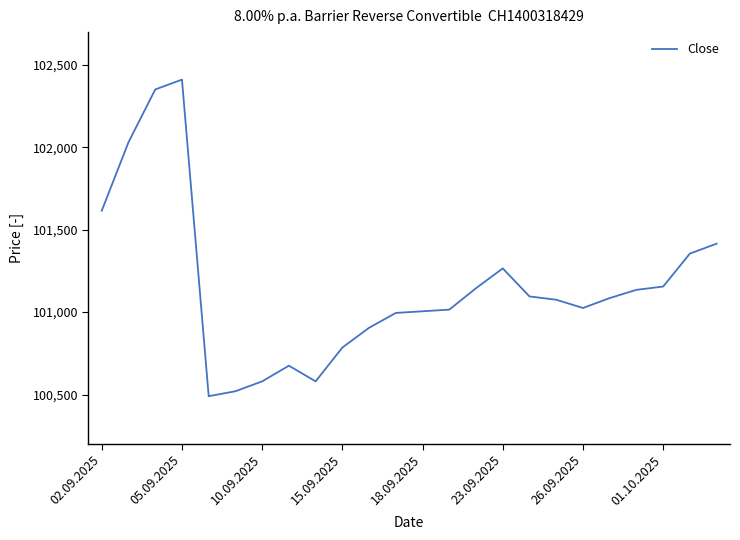

What is the minimum value shown in the chart?

100490